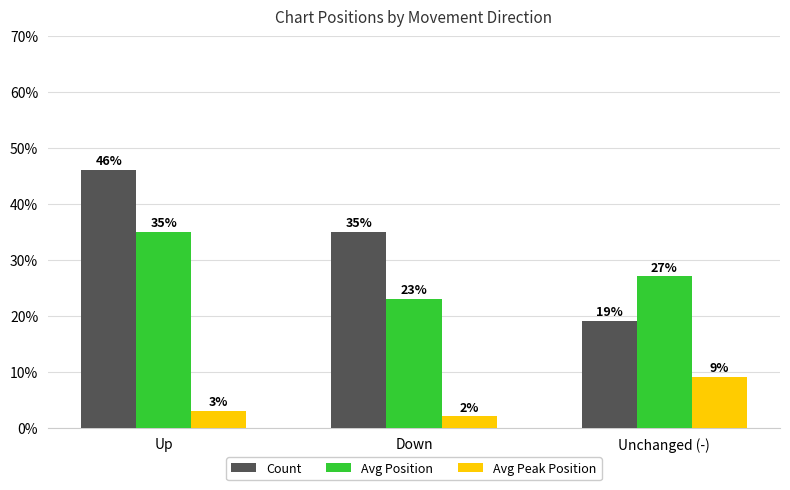

What is the approximate value of Count at Up, to the nearest 5?

45